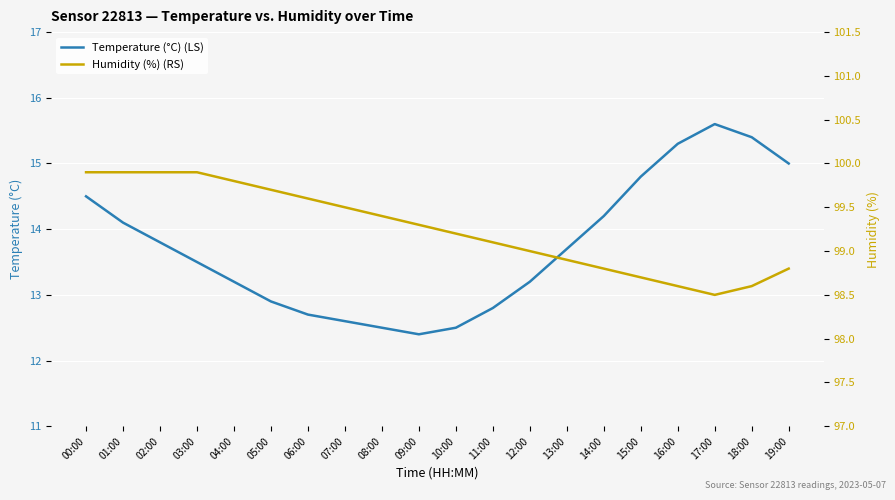

Reading left to right, list all the values displayed in this chart.

Temperature (°C) (LS): 00:00=14.5	01:00=14.1	02:00=13.8	03:00=13.5	04:00=13.2	05:00=12.9	06:00=12.7	07:00=12.6	08:00=12.5	09:00=12.4	10:00=12.5	11:00=12.8	12:00=13.2	13:00=13.7	14:00=14.2	15:00=14.8	16:00=15.3	17:00=15.6	18:00=15.4	19:00=15.0
Humidity (%) (RS): 00:00=99.9	01:00=99.9	02:00=99.9	03:00=99.9	04:00=99.8	05:00=99.7	06:00=99.6	07:00=99.5	08:00=99.4	09:00=99.3	10:00=99.2	11:00=99.1	12:00=99.0	13:00=98.9	14:00=98.8	15:00=98.7	16:00=98.6	17:00=98.5	18:00=98.6	19:00=98.8